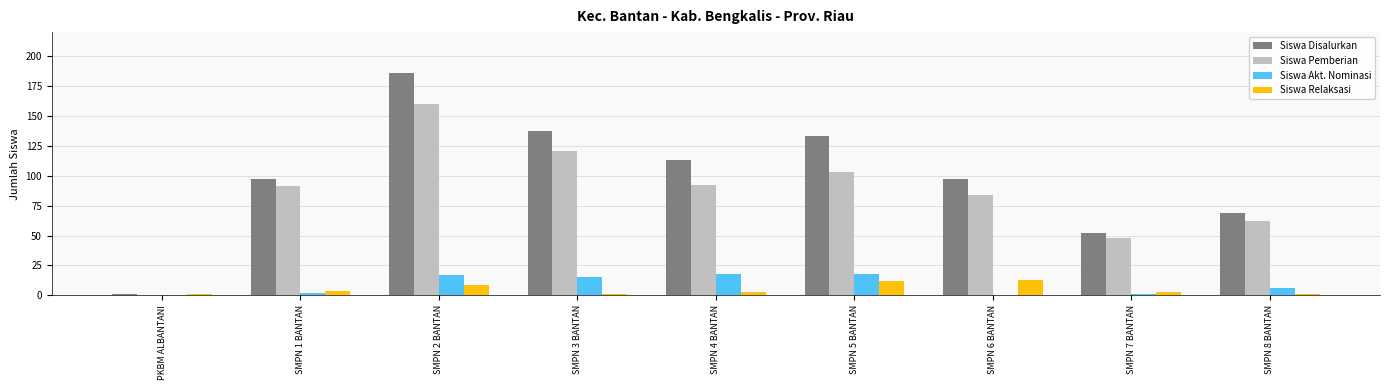

Which series changed the most between SMPN 2 BANTAN and SMPN 7 BANTAN?

Siswa Disalurkan